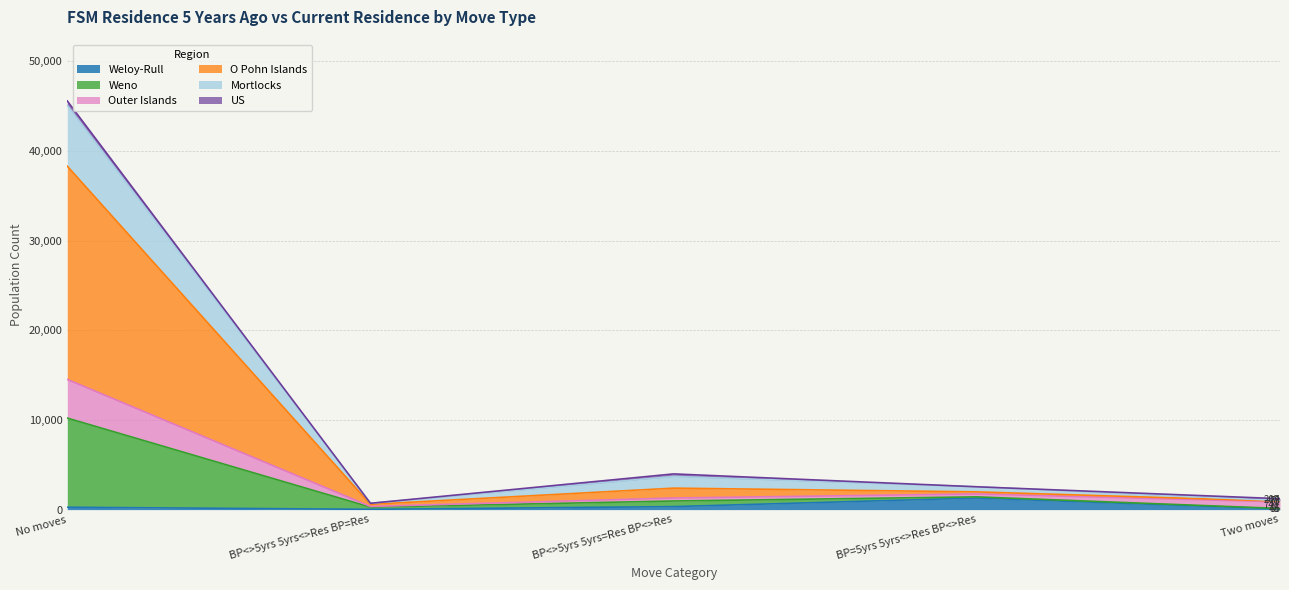

At which category is the sum across all series the highest?

No moves